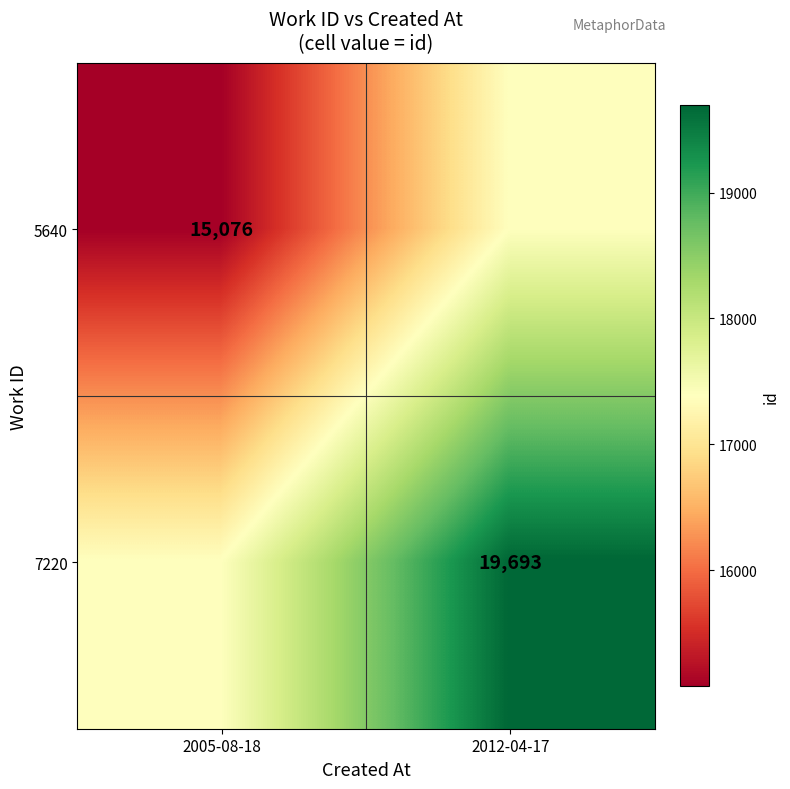

Is it true that 7220 equals 19693.0 at 2012-04-17?

True